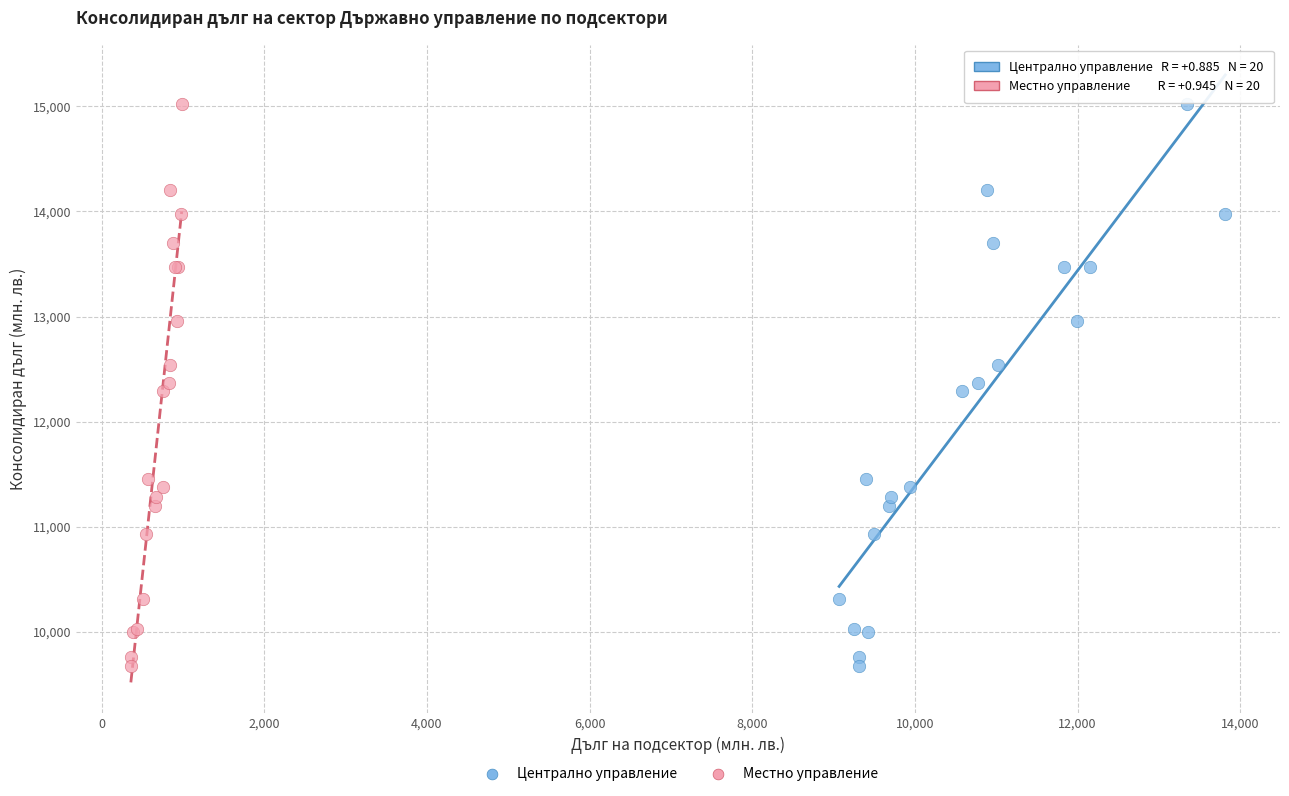

What are all the series names shown in the legend?

Централно управление, Местно управление